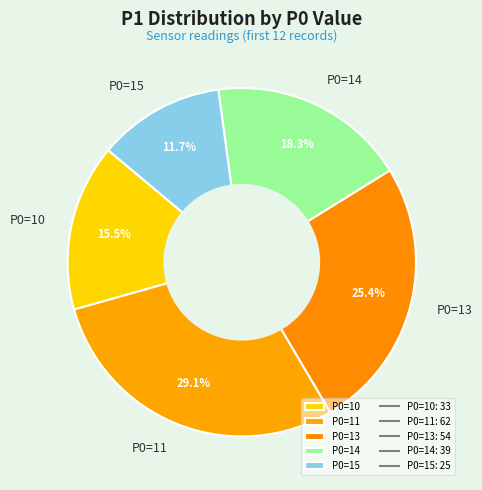

How many slices are in this pie chart?

5